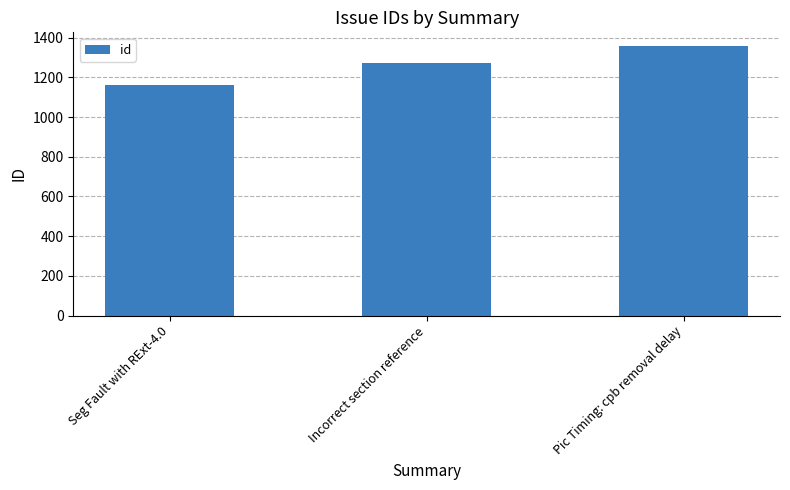

Rank the categories by value from highest to lowest.

Pic Timing: cpb removal delay, Incorrect section reference, Seg Fault with RExt-4.0